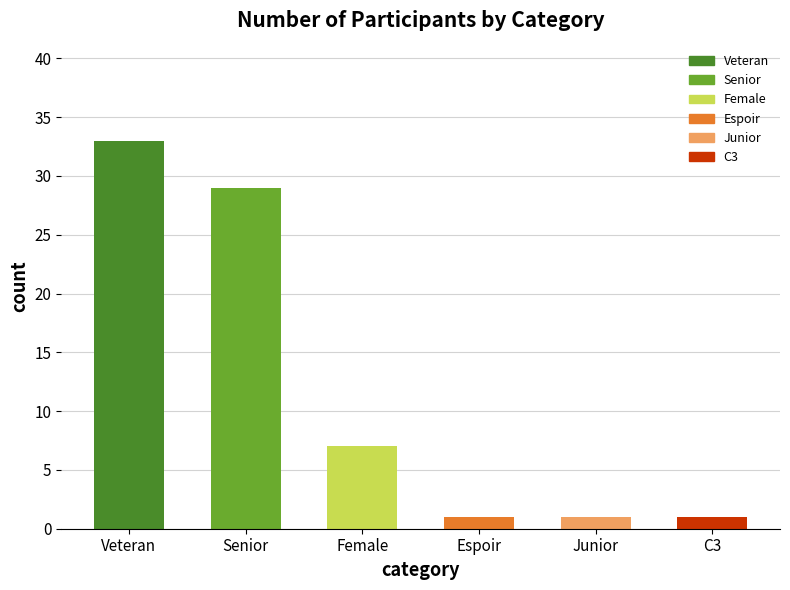

At which category does the chart reach its peak across all series?

Veteran